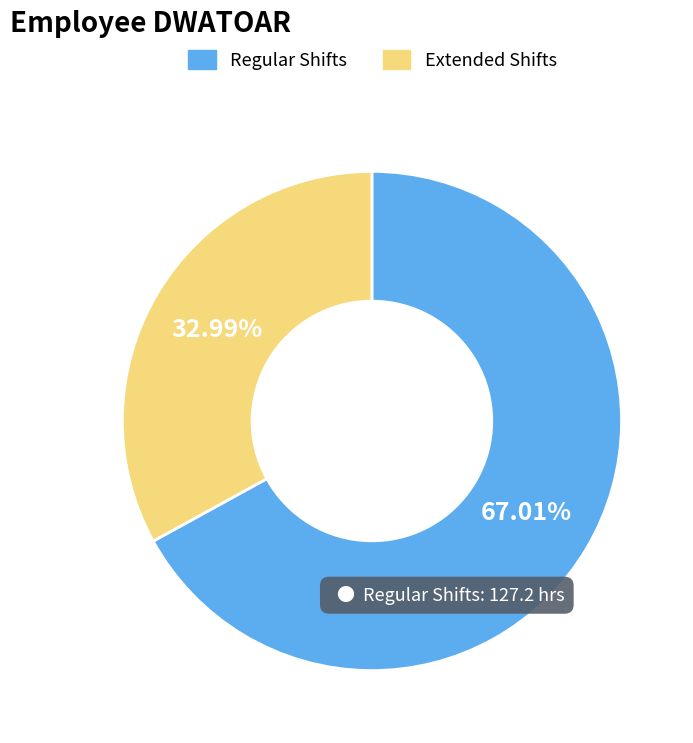

Does any single category account for the majority?

Yes